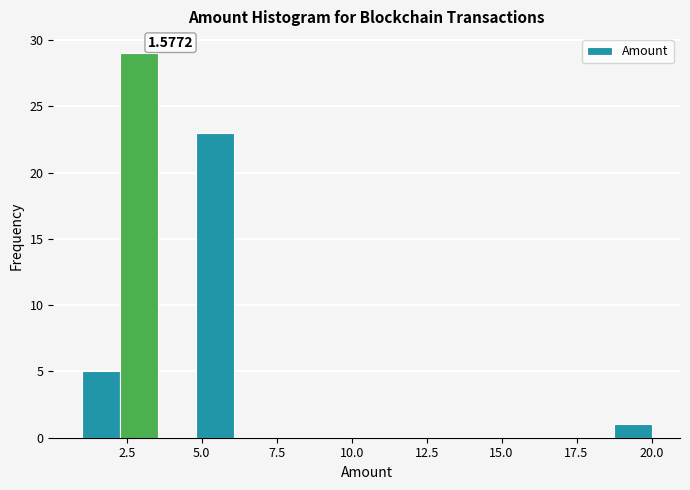

Around what value on the x-axis is the tallest bar? Give the approximate position of its centre, as read against the axis.

3.0